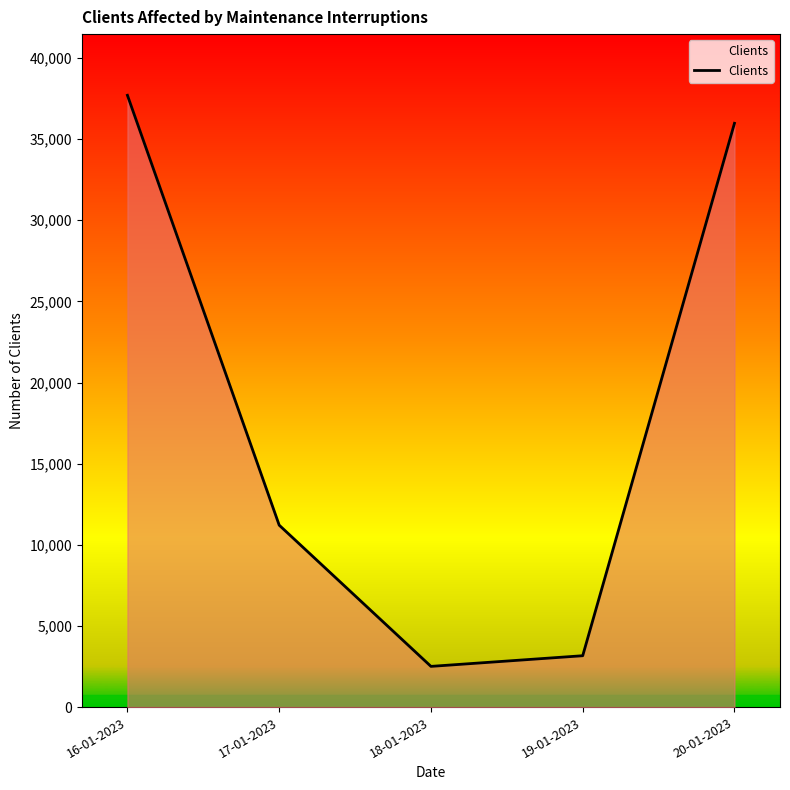

Between 20-01-2023 and 19-01-2023, which is larger?

20-01-2023